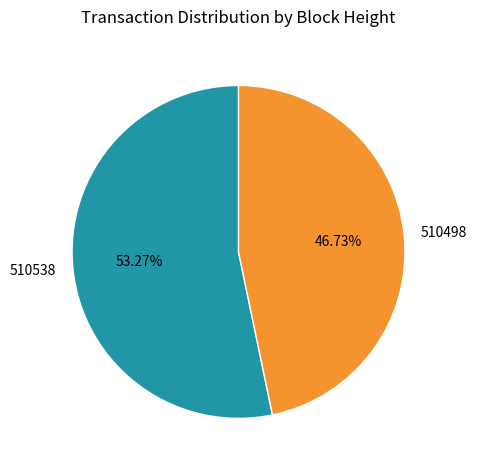

How much of the chart is everything except 510538?

46.7%